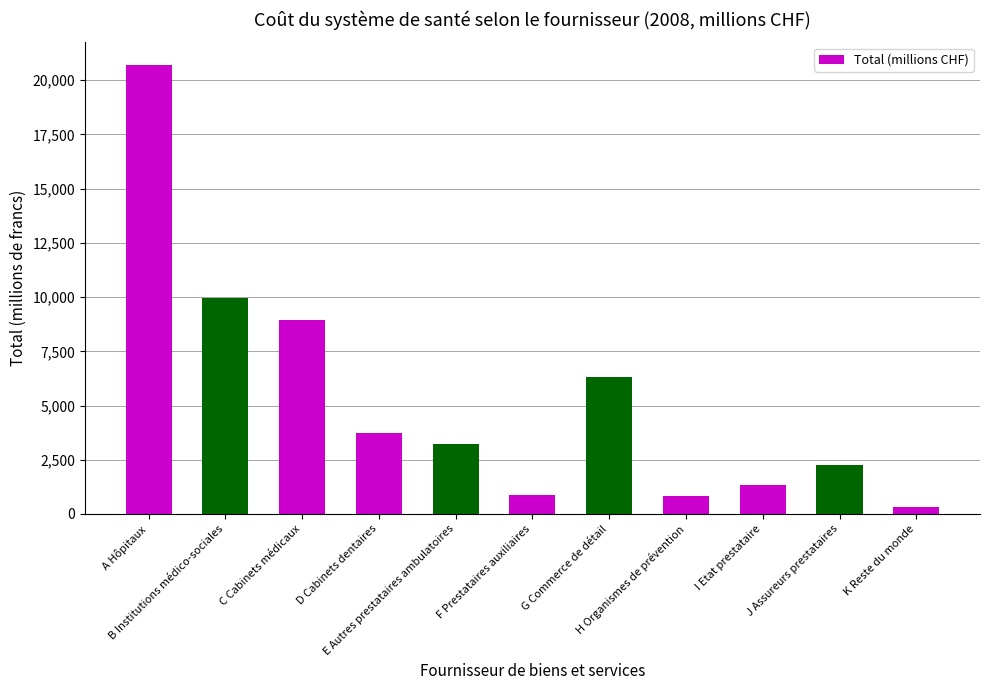

Which has a higher value, K Reste du monde or I Etat prestataire?

I Etat prestataire